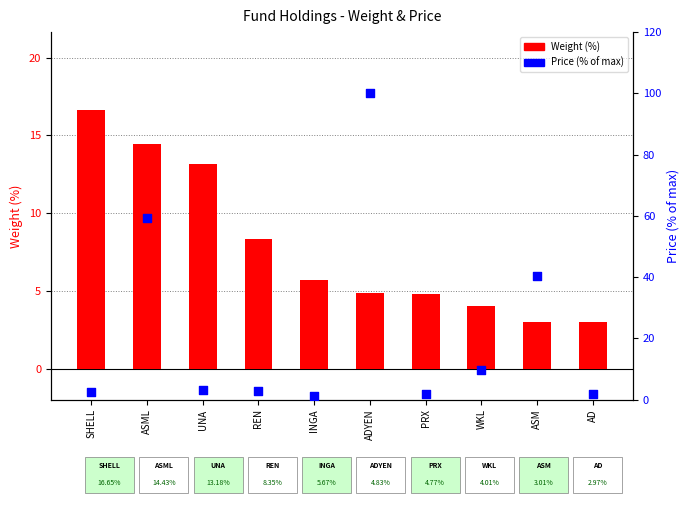

Which series contains the lowest Y value?

Price (% of max)